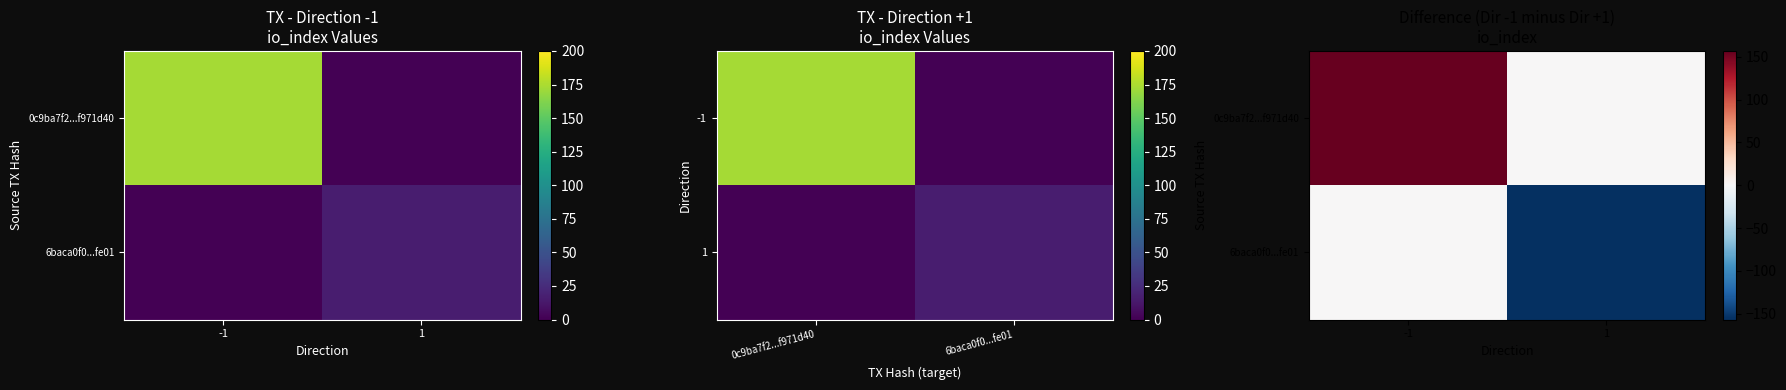

What is the difference between the highest and lowest values at 1?

157